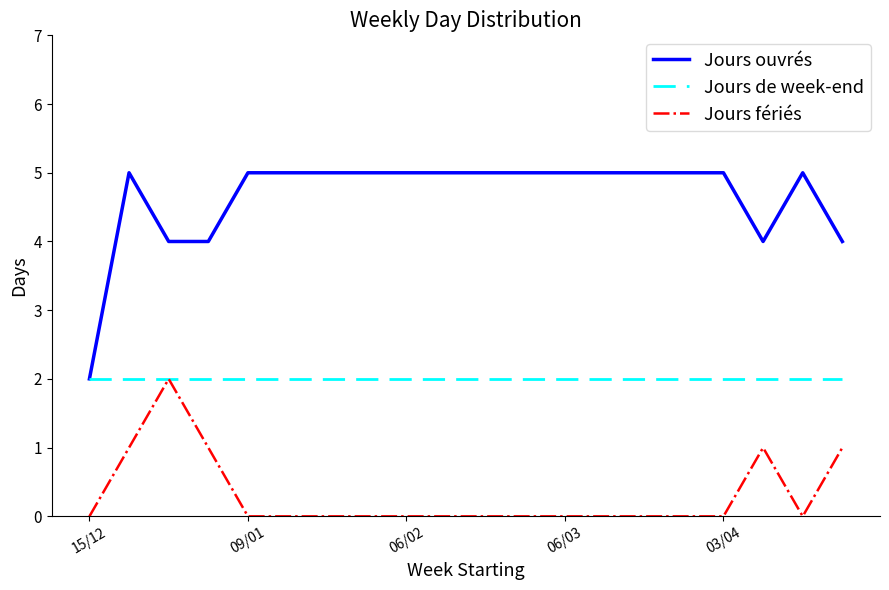

Which series has the largest total across all categories?

Jours ouvrés